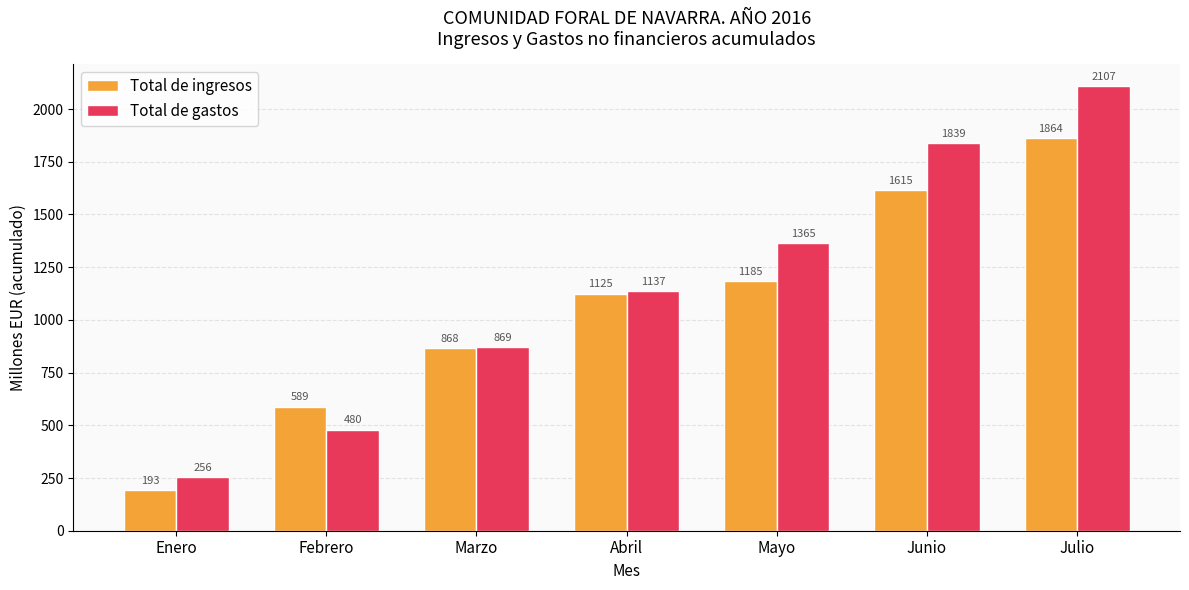

The Total de ingresos series shows 1615 at Junio. True or false?

True